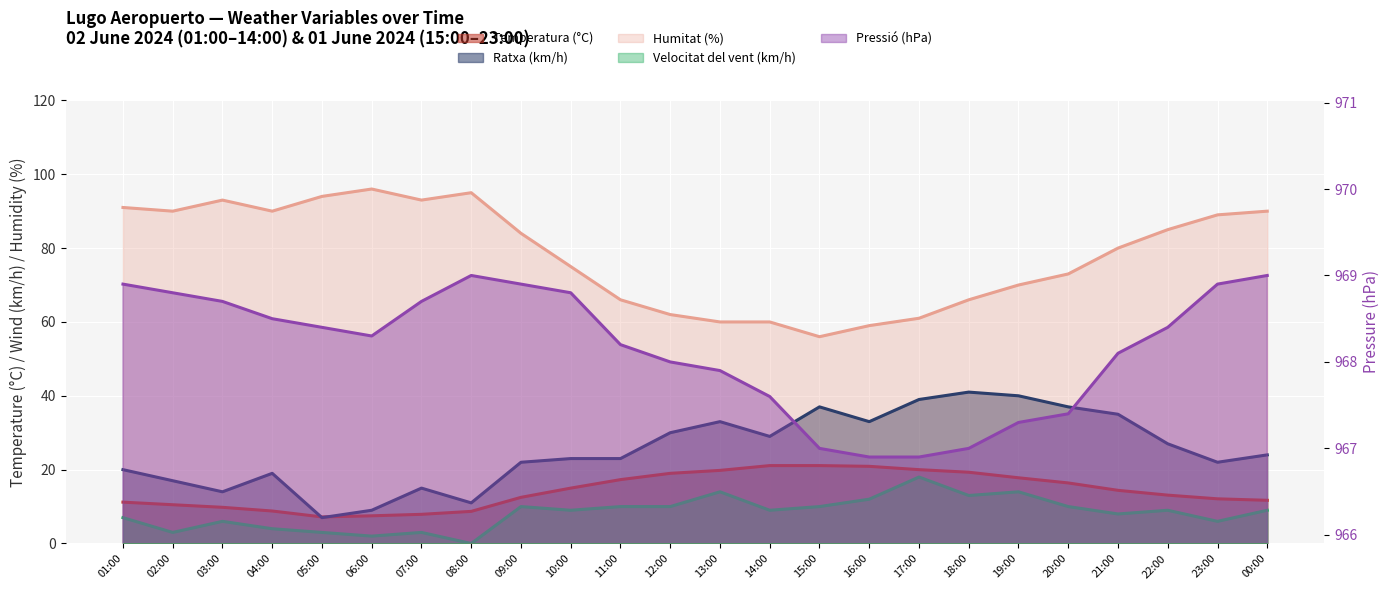

How many interior local peaks does the Humitat (%) series have?

3